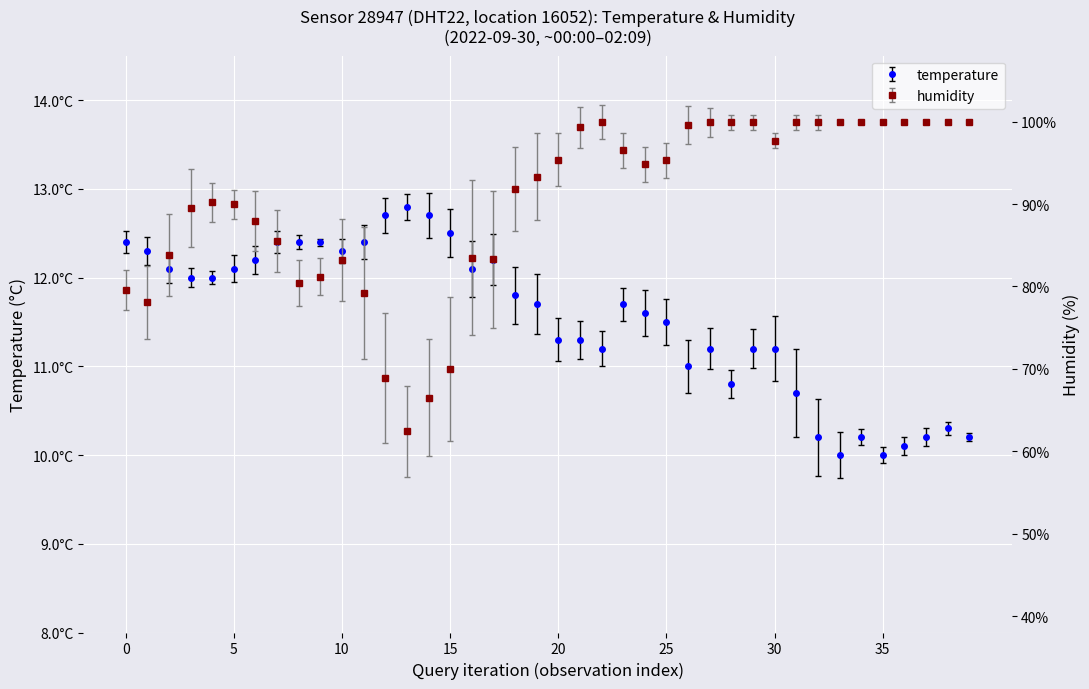

Where is humidity nearest to the value 81?

9